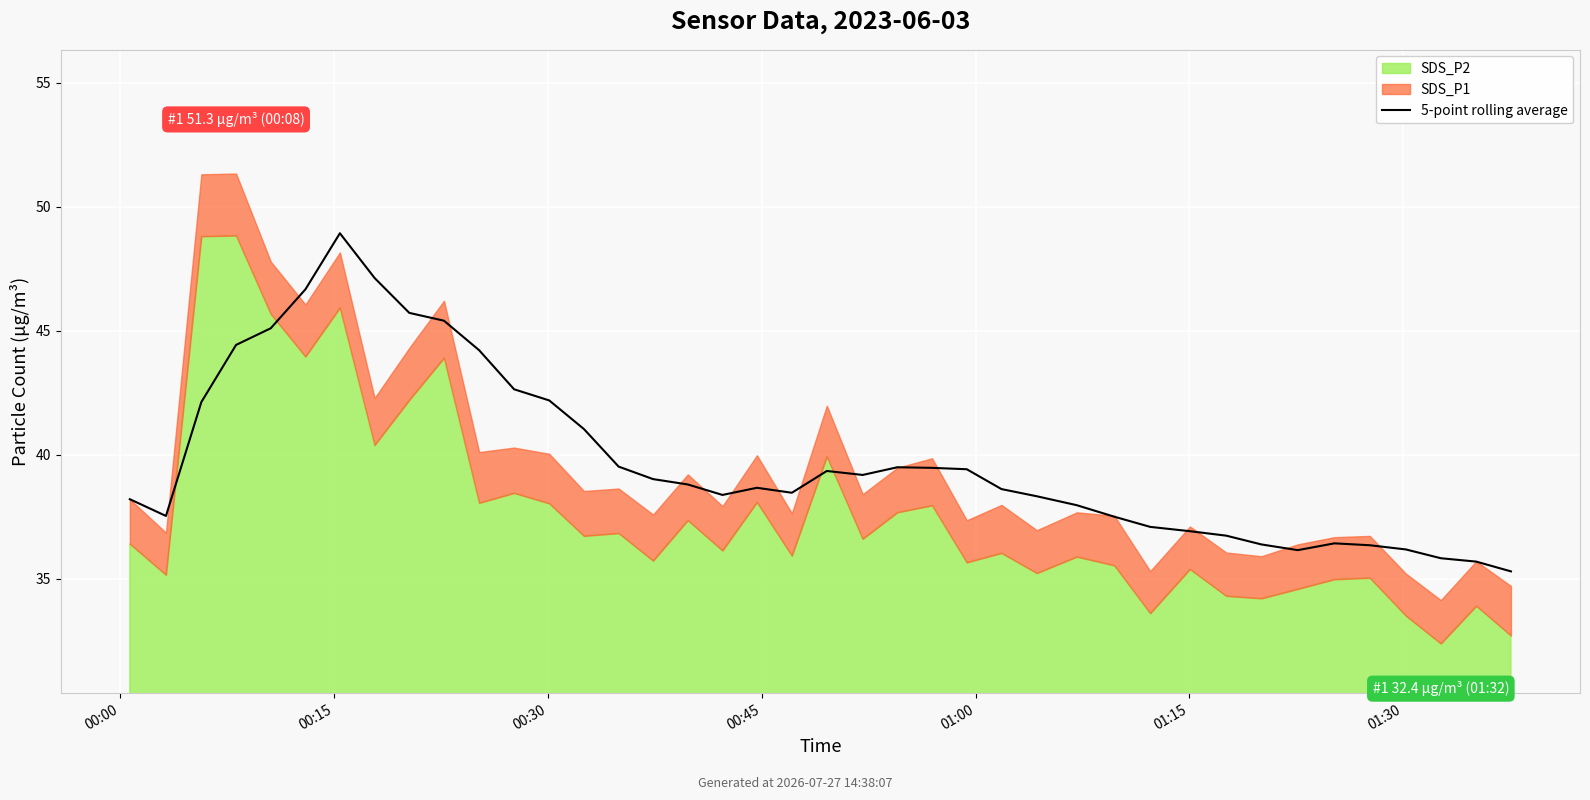

How many data points are above 38?

26